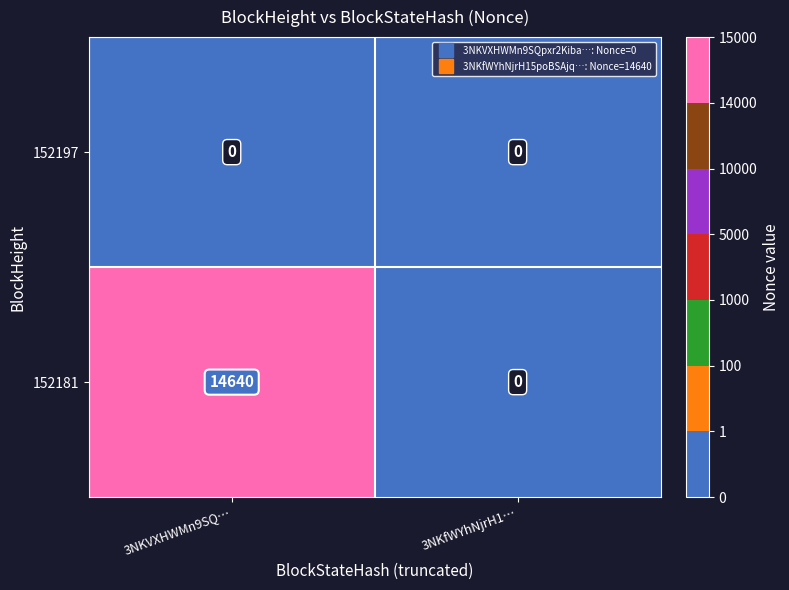

Count the number of categories in the chart.

2